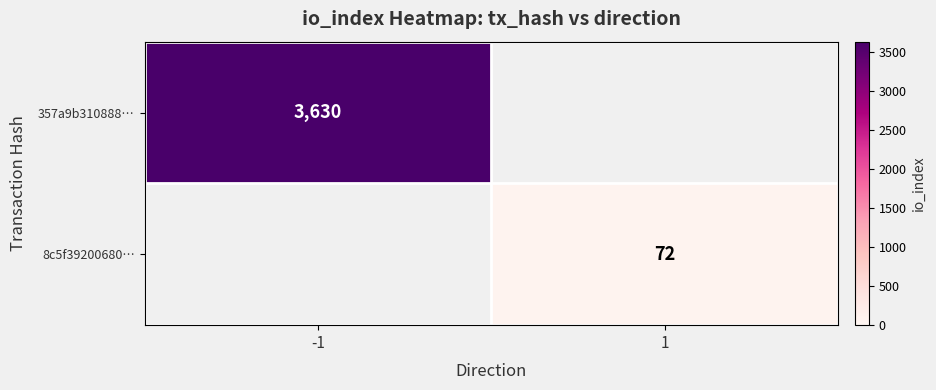

How many categories are shown in the chart?

2